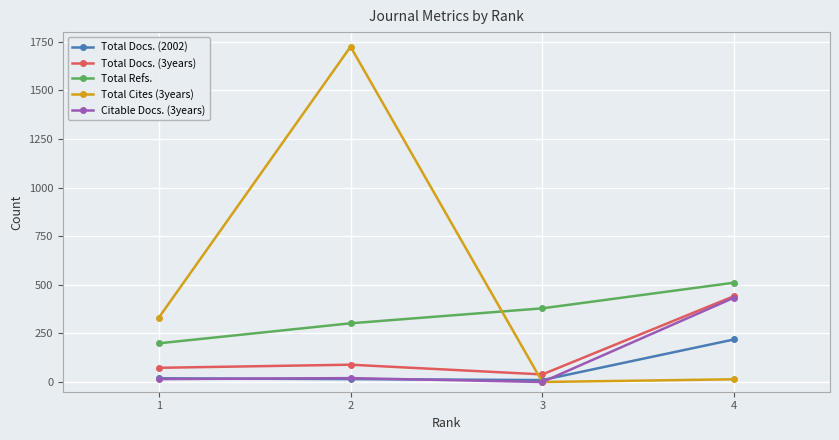

True or false: Total Cites (3years) has more than 0 points higher than both neighbors.

True